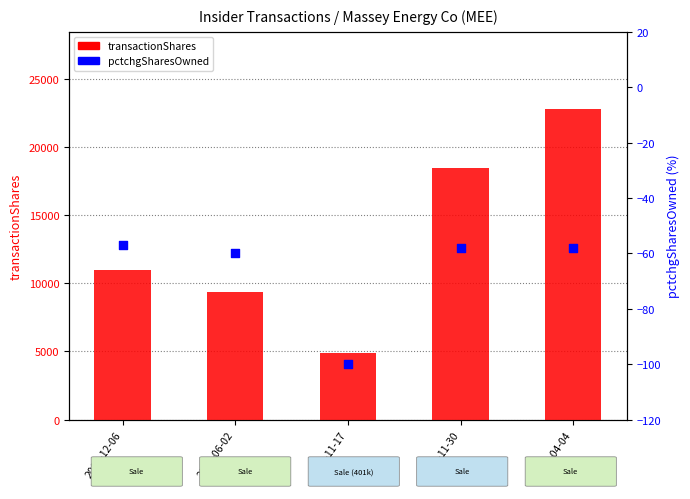

Which series reaches the maximum Y coordinate?

transactionShares